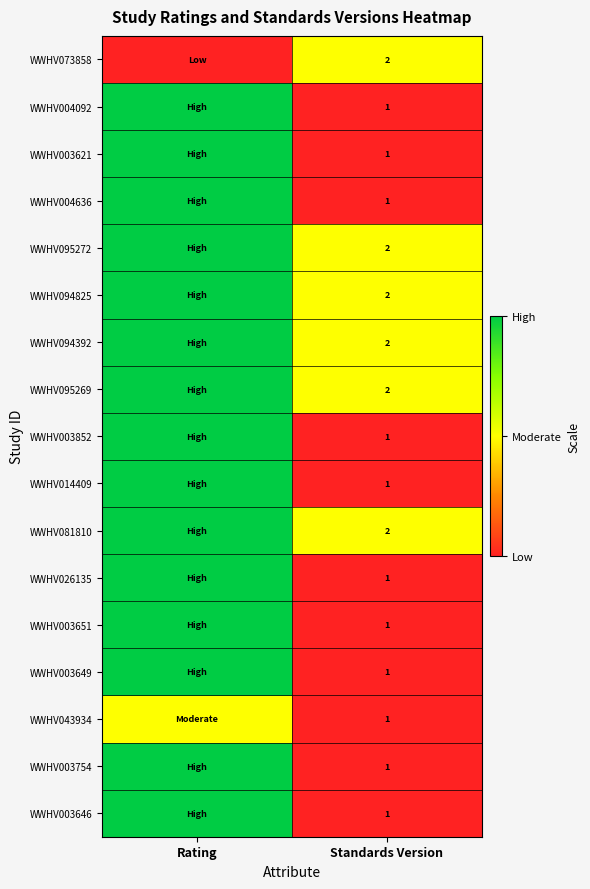

The WWHV095272 series shows 2 at Standards Version. True or false?

True